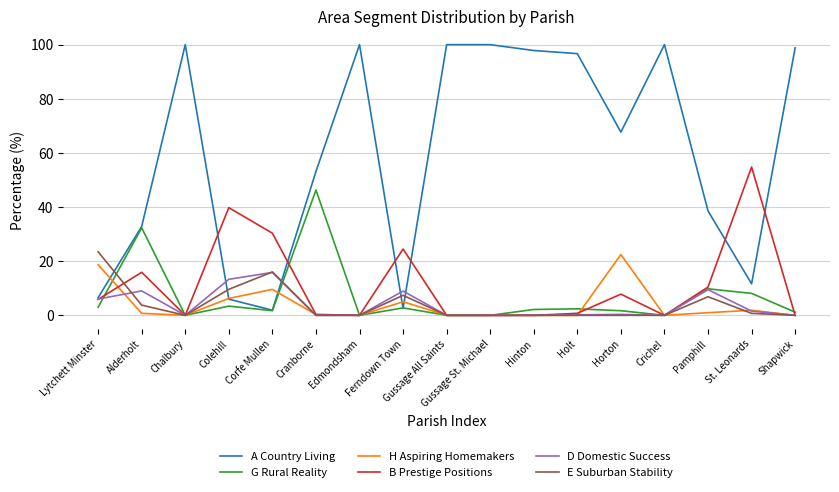

Is the value of B Prestige Positions at Lytchett Minster greater than the value of A Country Living at Horton?

No